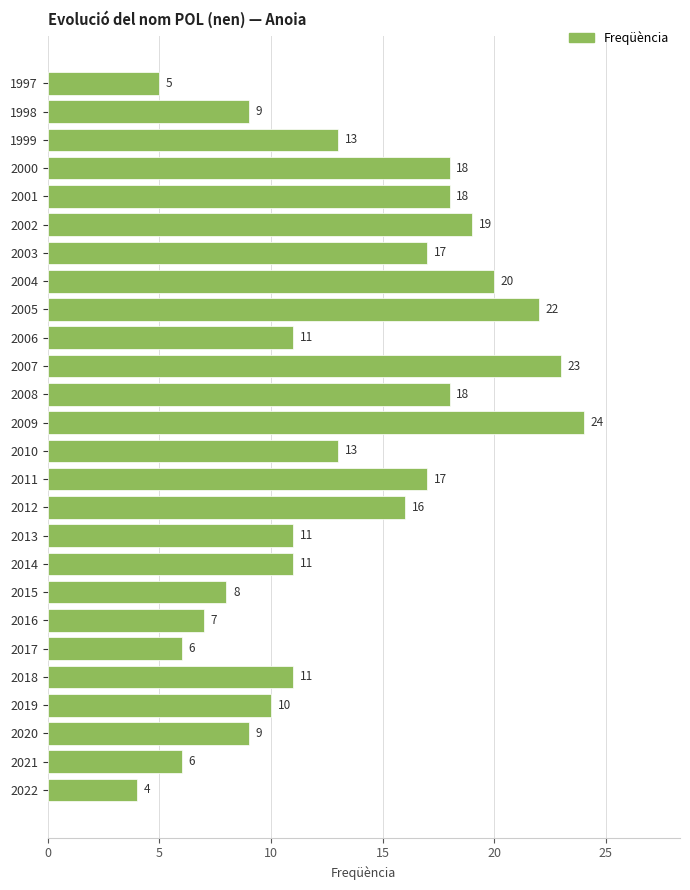

What is the change in value from 2021 to 2016?

+1